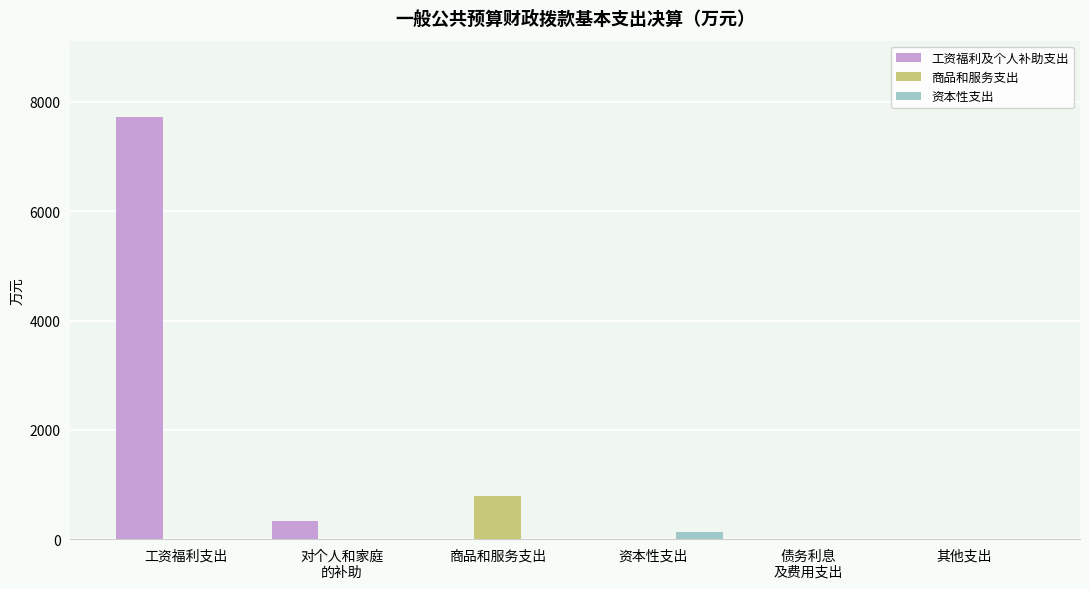

At which category is the sum across all series the highest?

工资福利支出